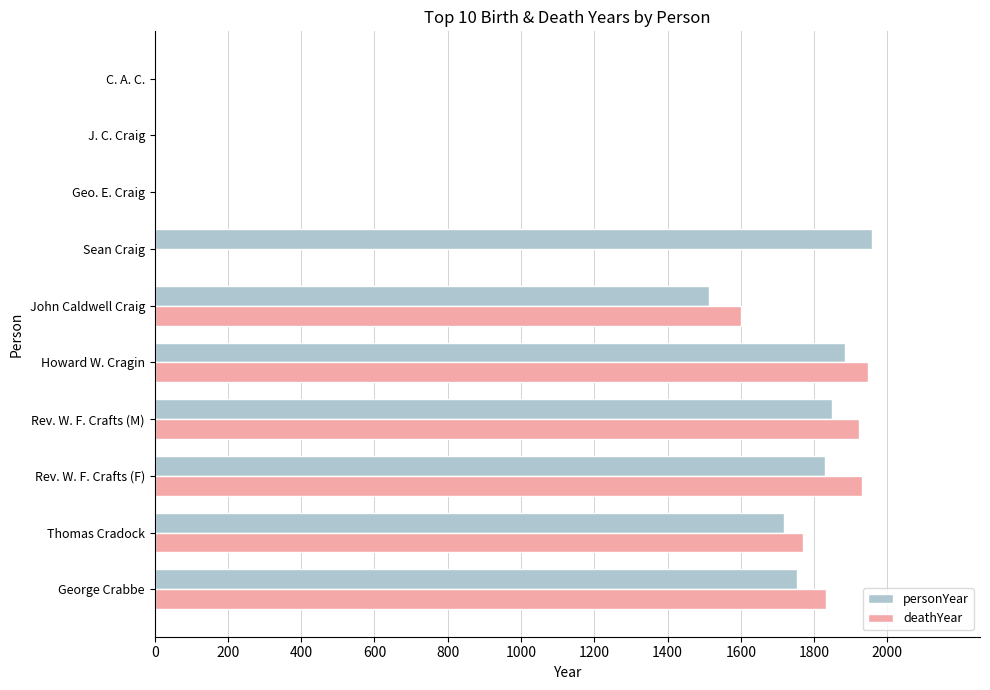

What is the maximum value for personYear?

1959